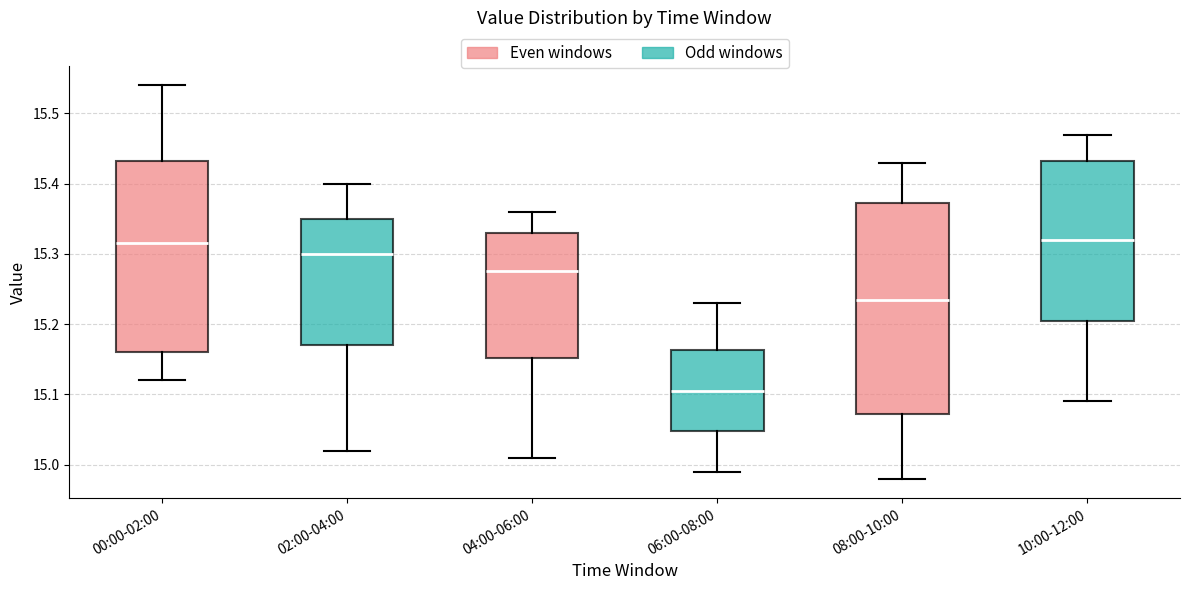

Which box is the tallest, from its lower edge to its upper edge?

08:00-10:00